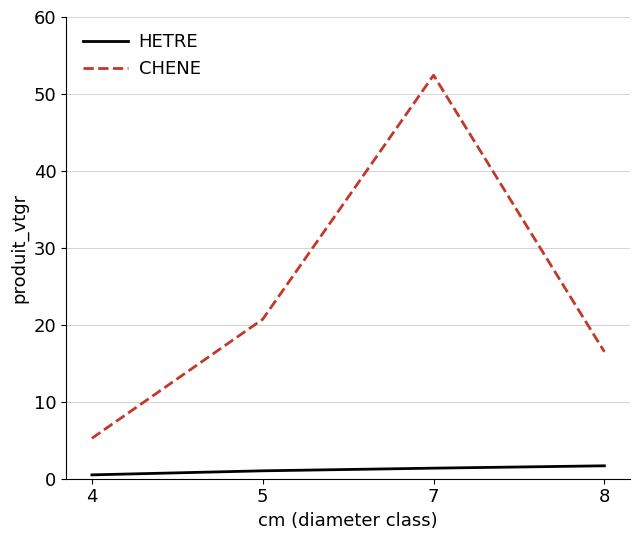

Does the chart display data point markers on the line(s)?

No